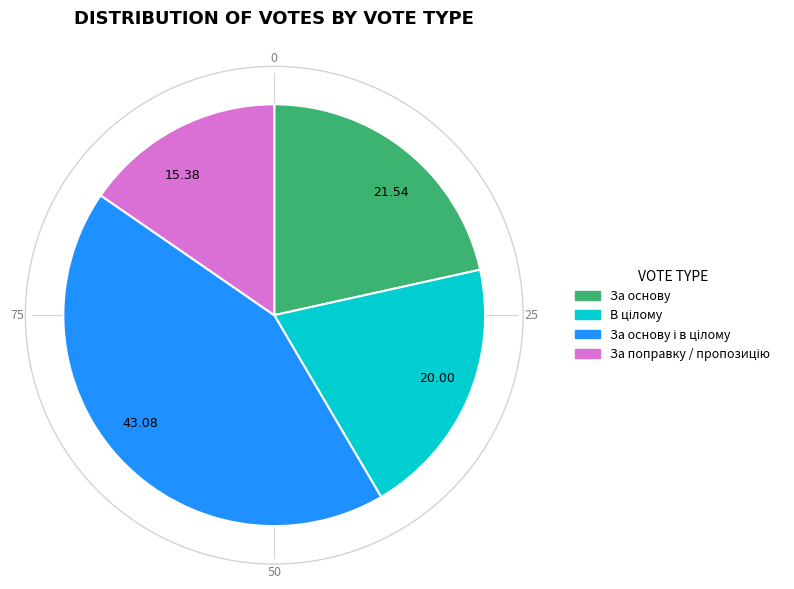

Does any single category account for the majority?

No